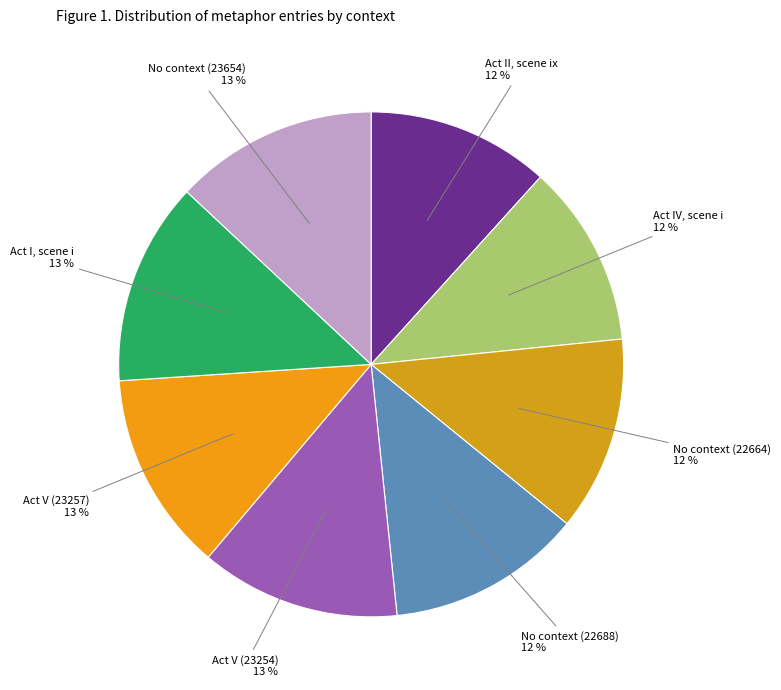

How many slices are in this pie chart?

8